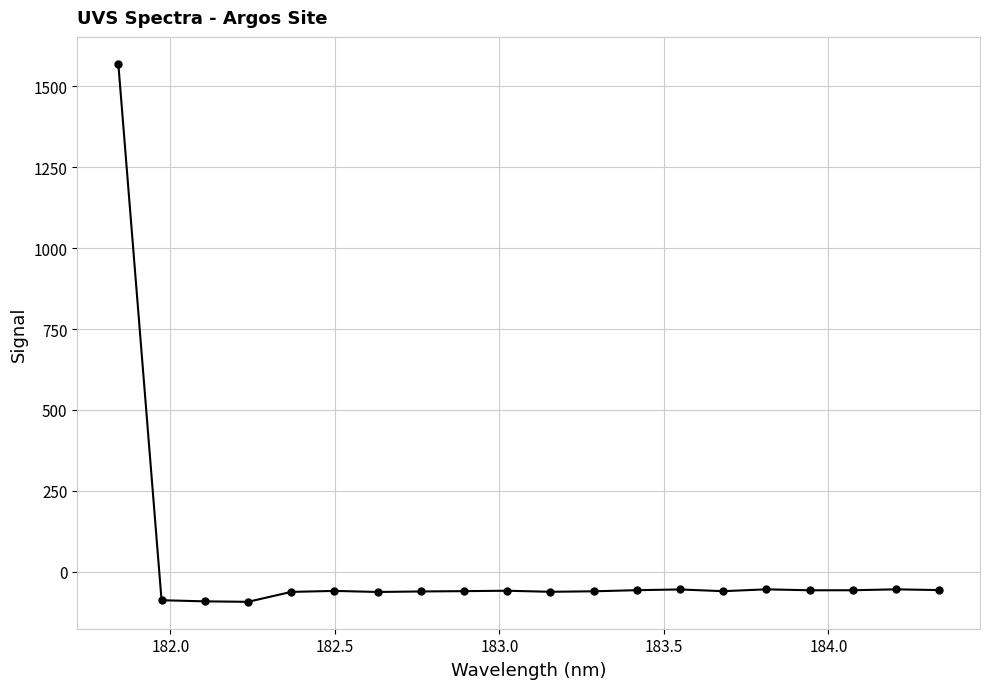

What is the greatest value displayed?

1569.5